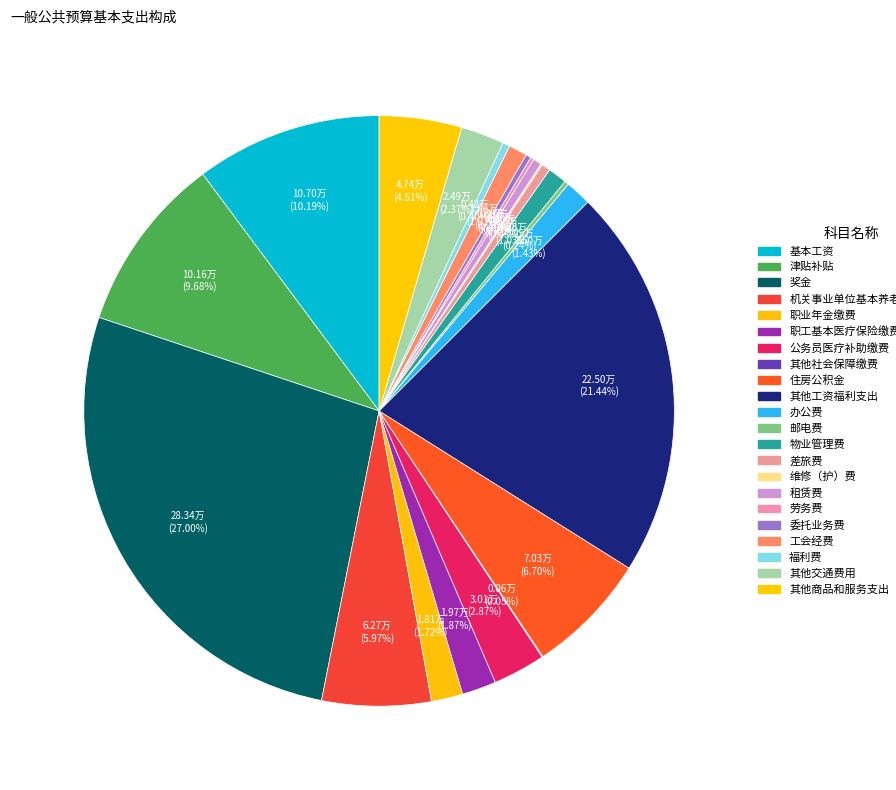

Is the sum of 津贴补贴 and 邮电费 greater than half?

No